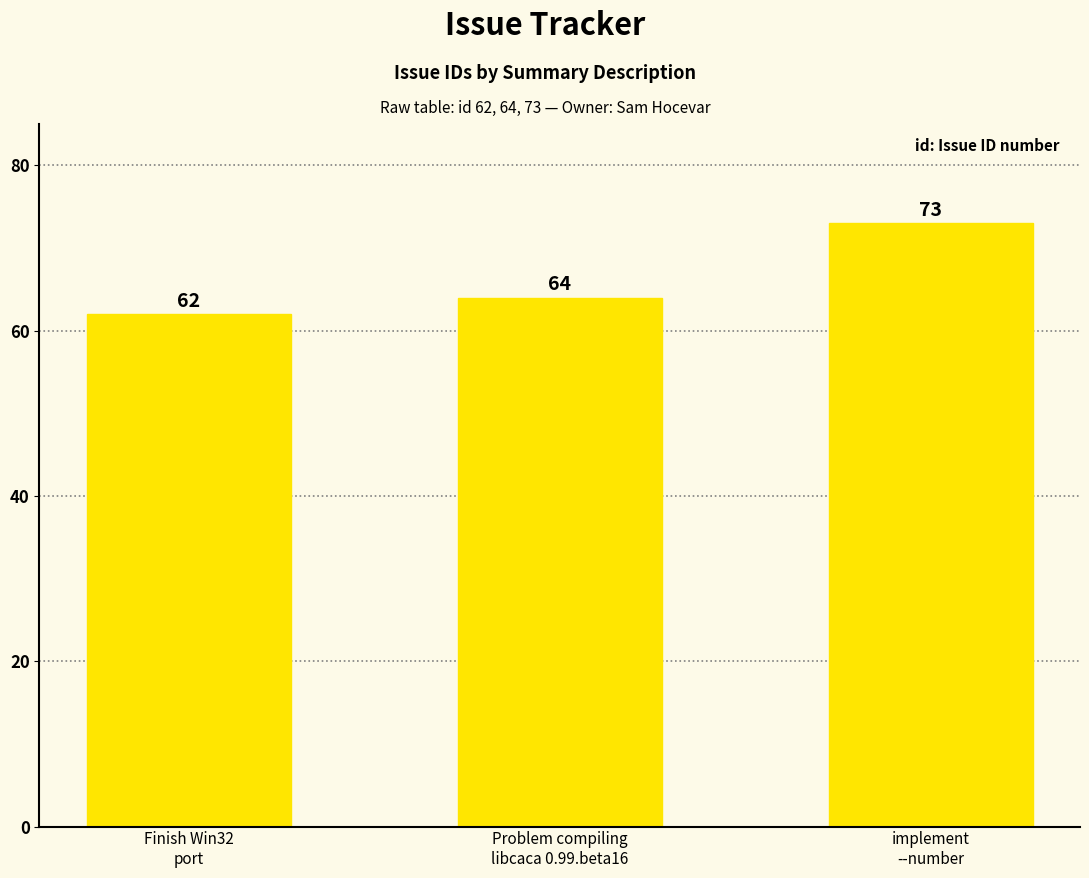

What is the ratio of the value at implement
--number to the value at Problem compiling
libcaca 0.99.beta16?

1.1